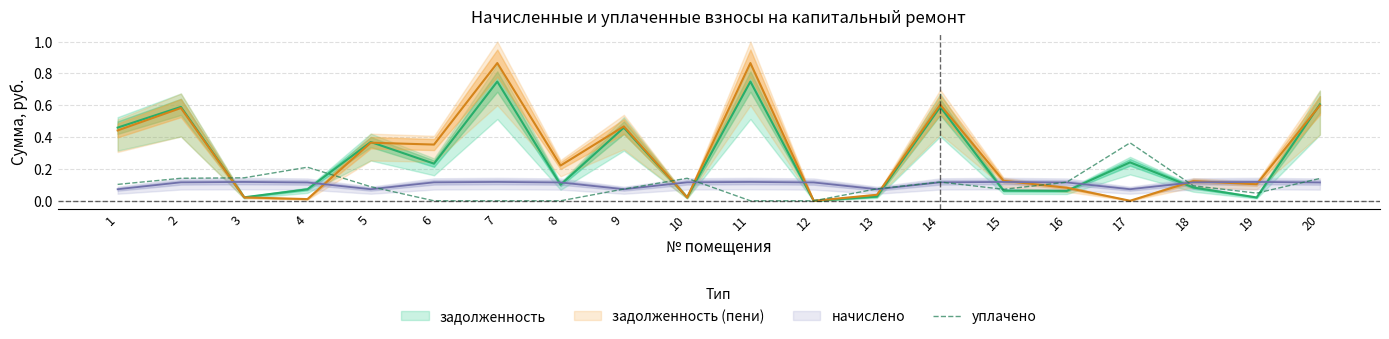

True or false: уплачено has a value of 0.0 at 18.

False